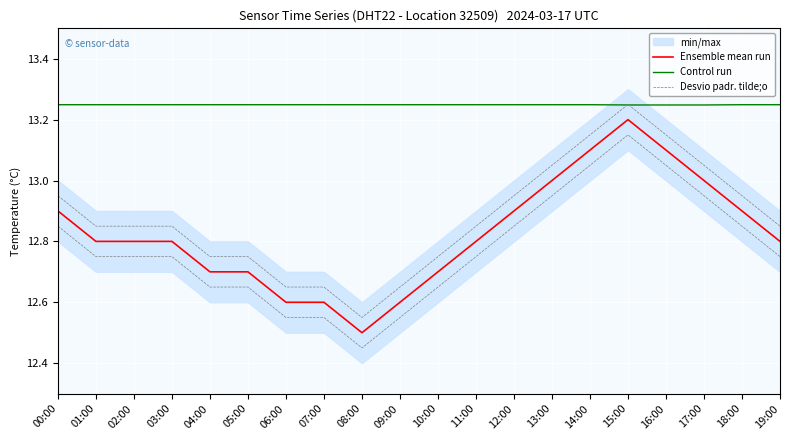

True or false: Ensemble mean run and Control run cross at least once.

False